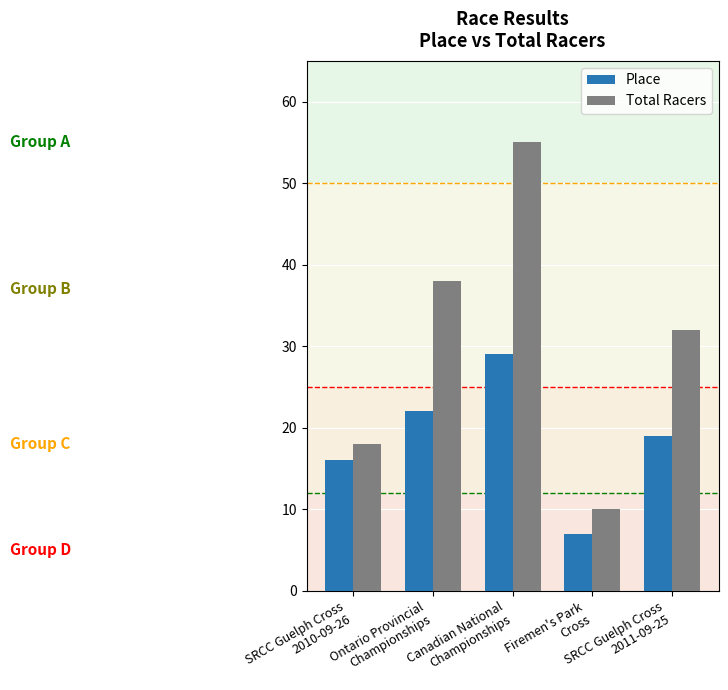

Which series has the widest spread of values?

Total Racers